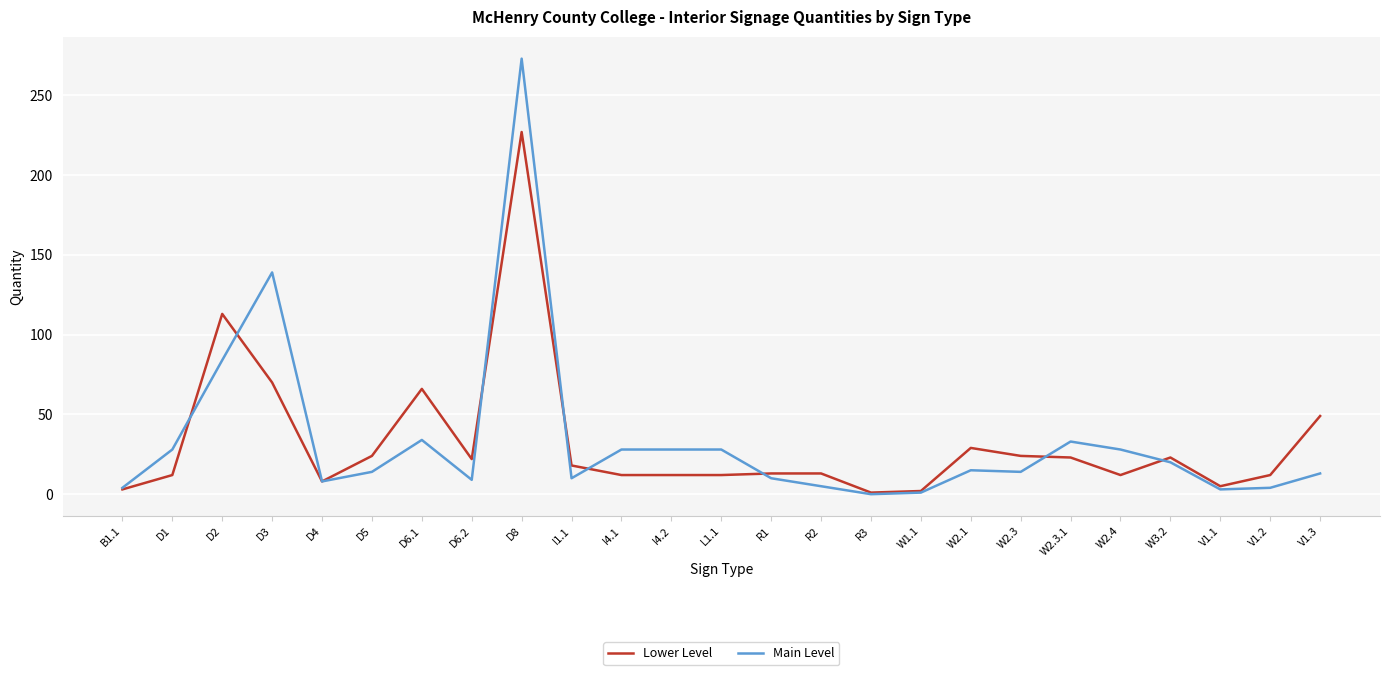

Which category has the highest value in the Main Level series?

D8